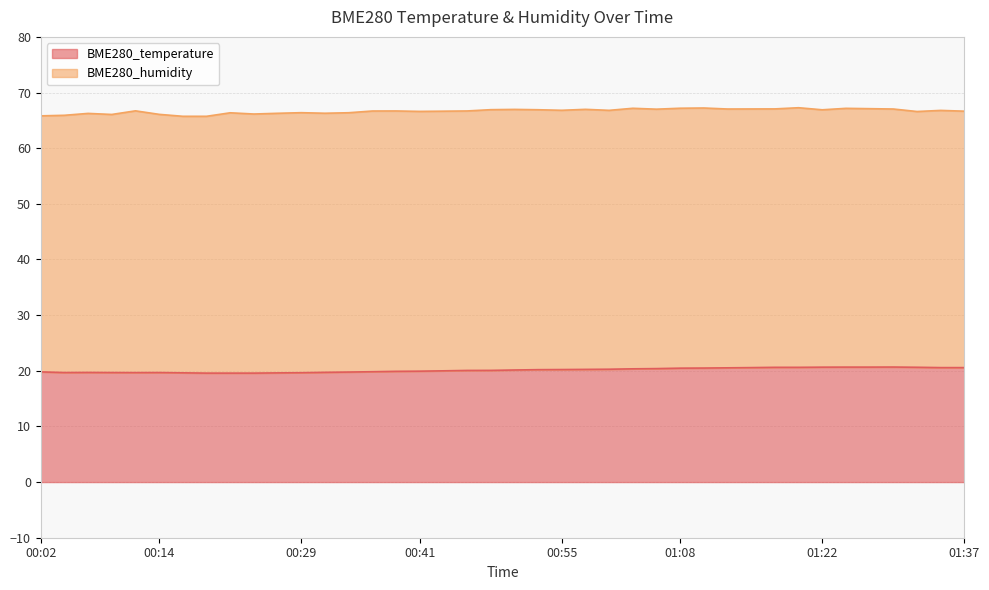

What is the label of the 36th point from the right?

00:12